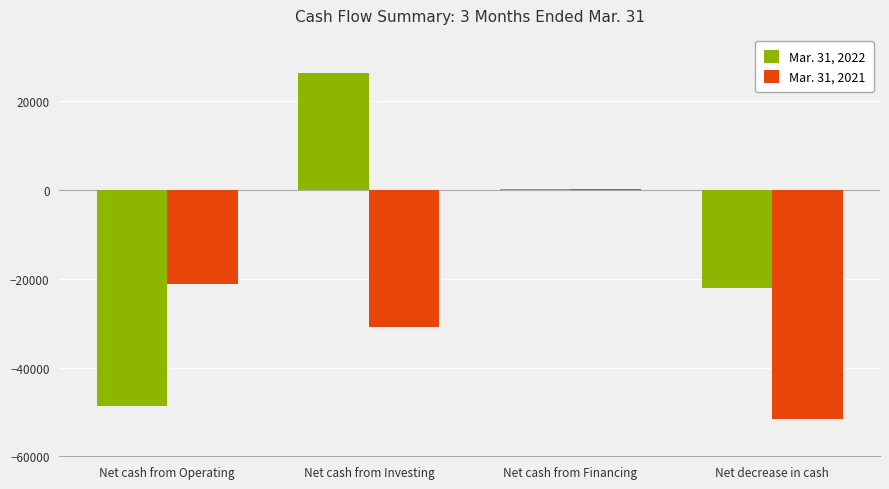

Which category has the highest value in the Mar. 31, 2022 series?

Net cash from Investing